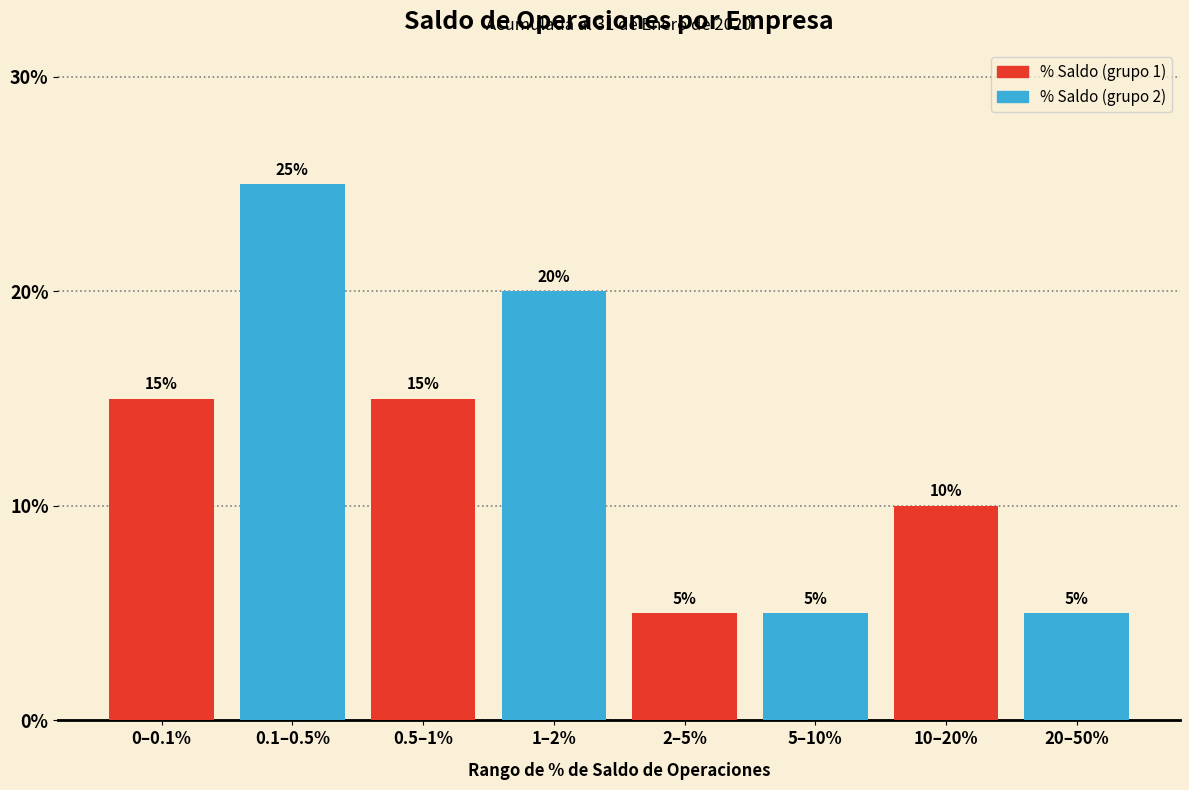

What is the total value across all series at 2–5%?

10